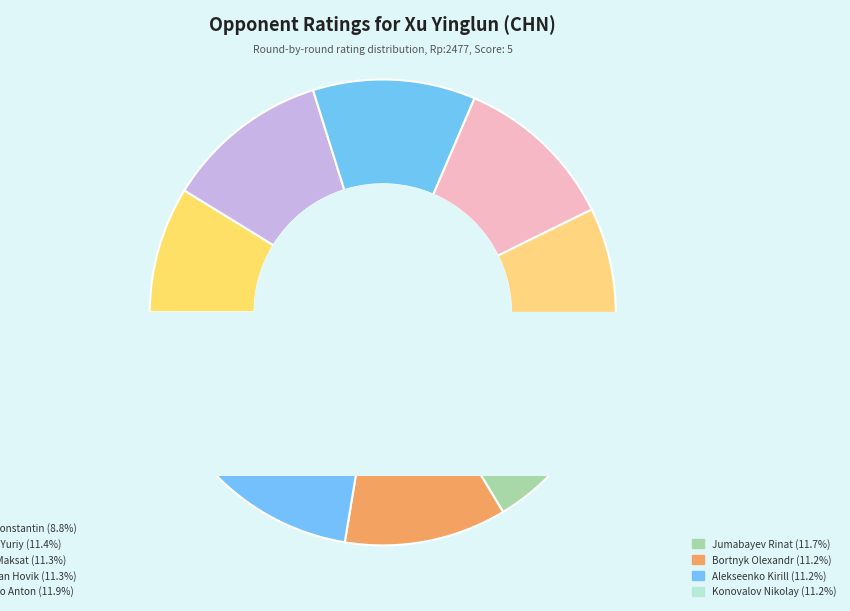

Which has a higher value, Bortnyk Olexandr or Demchenko Anton?

Demchenko Anton